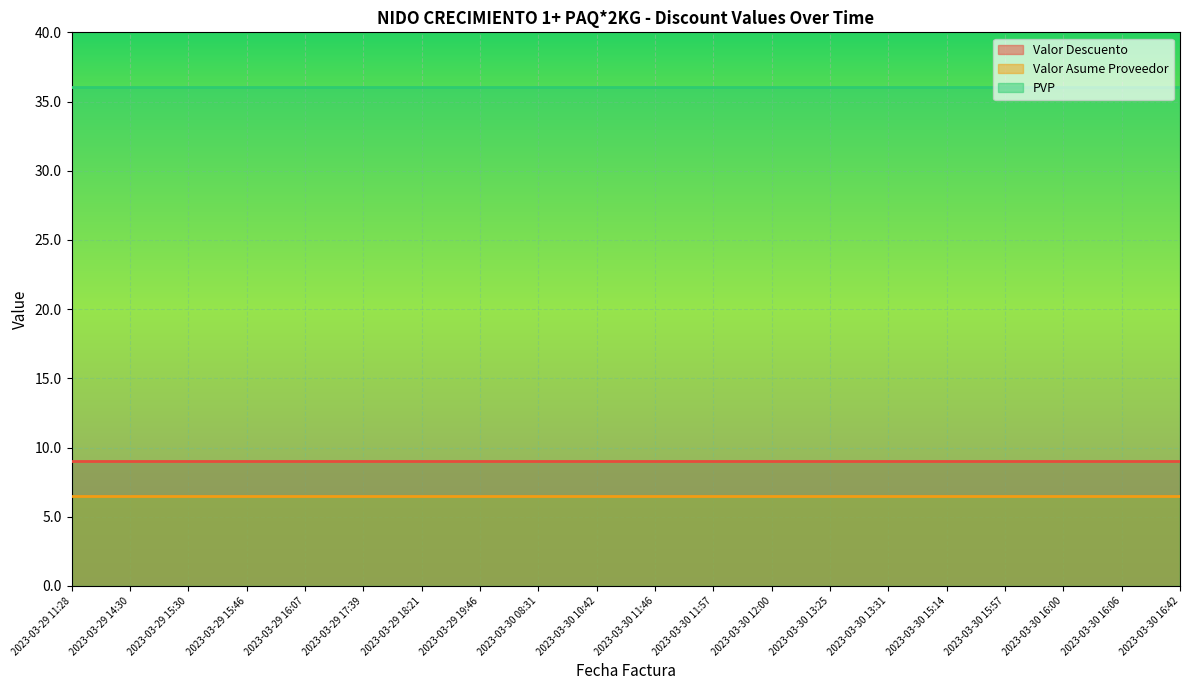

What are all the series names shown in the legend?

Valor Descuento, Valor Asume Proveedor, PVP